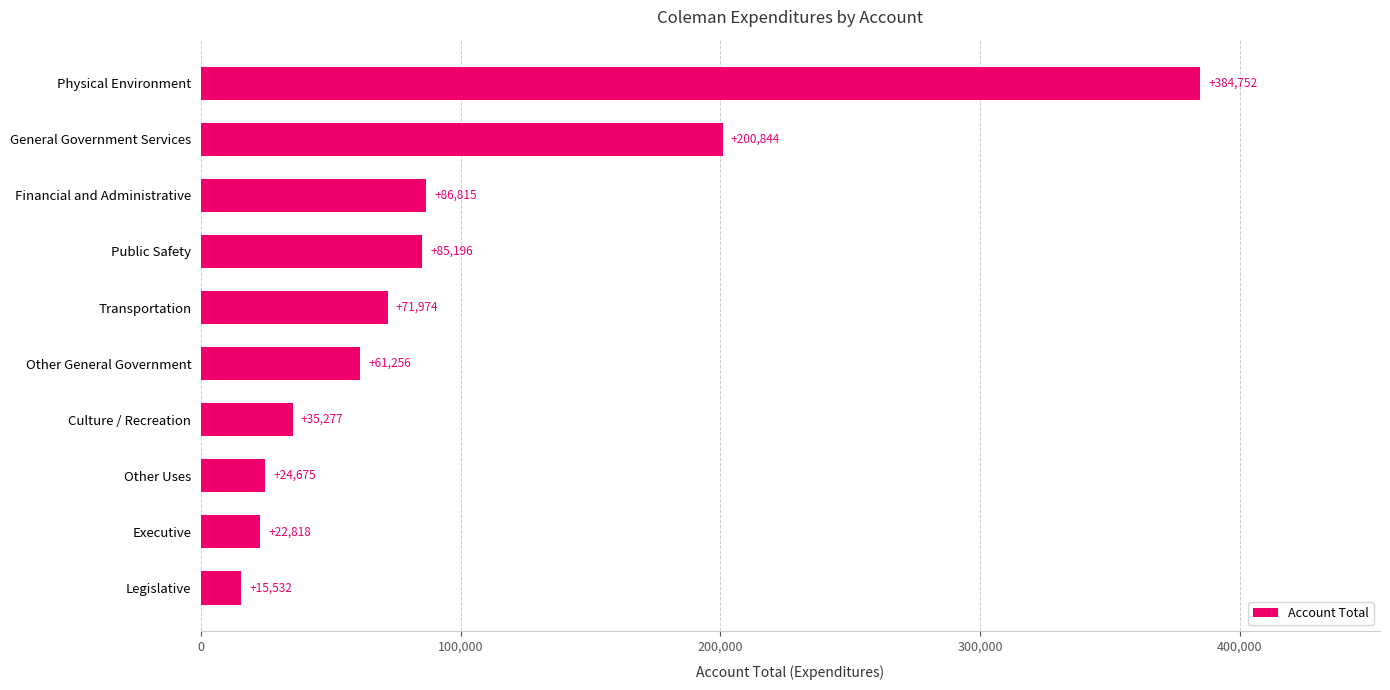

Rank the categories by value from lowest to highest.

Legislative, Executive, Other Uses, Culture / Recreation, Other General Government, Transportation, Public Safety, Financial and Administrative, General Government Services, Physical Environment